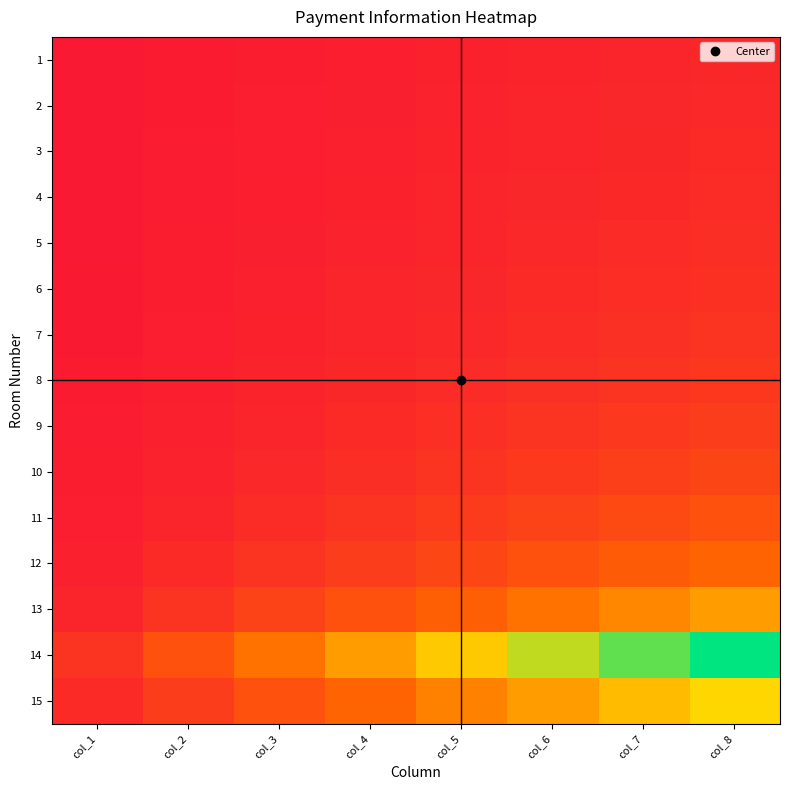

What is the total value across all series at col_7?

51.4